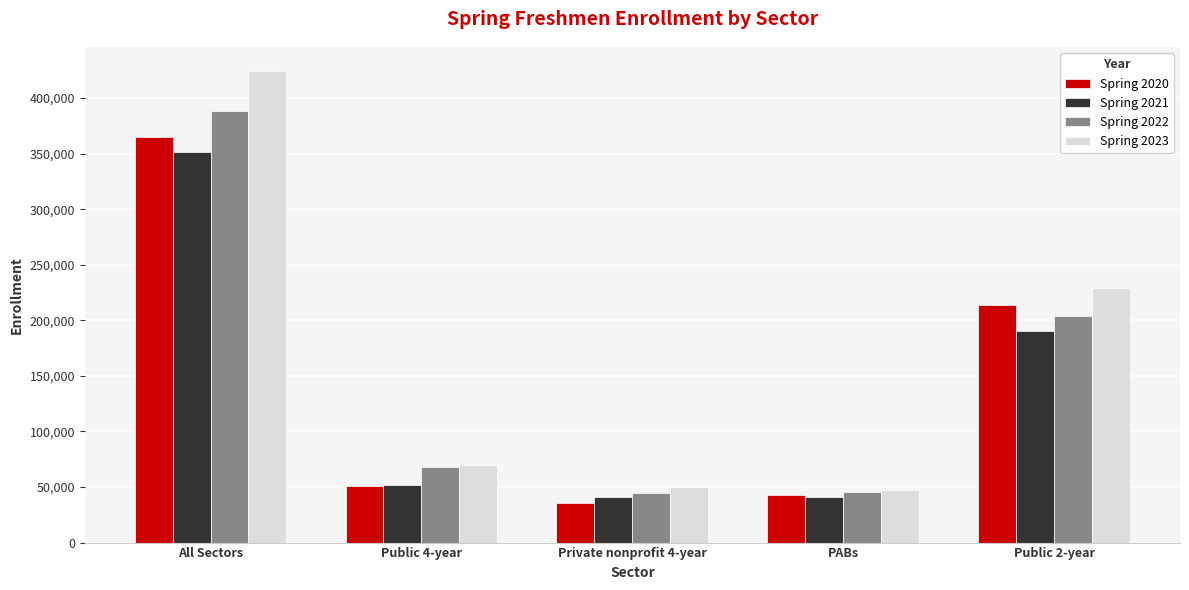

What is the spread (max minus min) of values at All Sectors?

73016